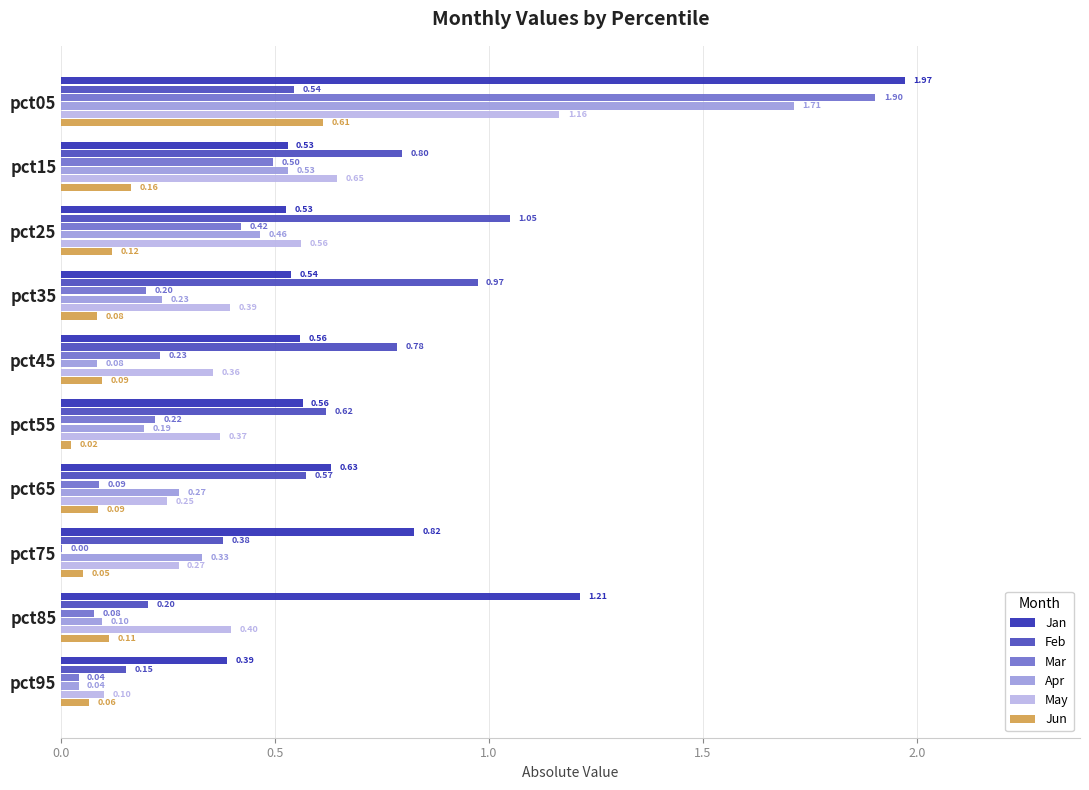

Which series changed the most between pct65 and pct85?

Jan